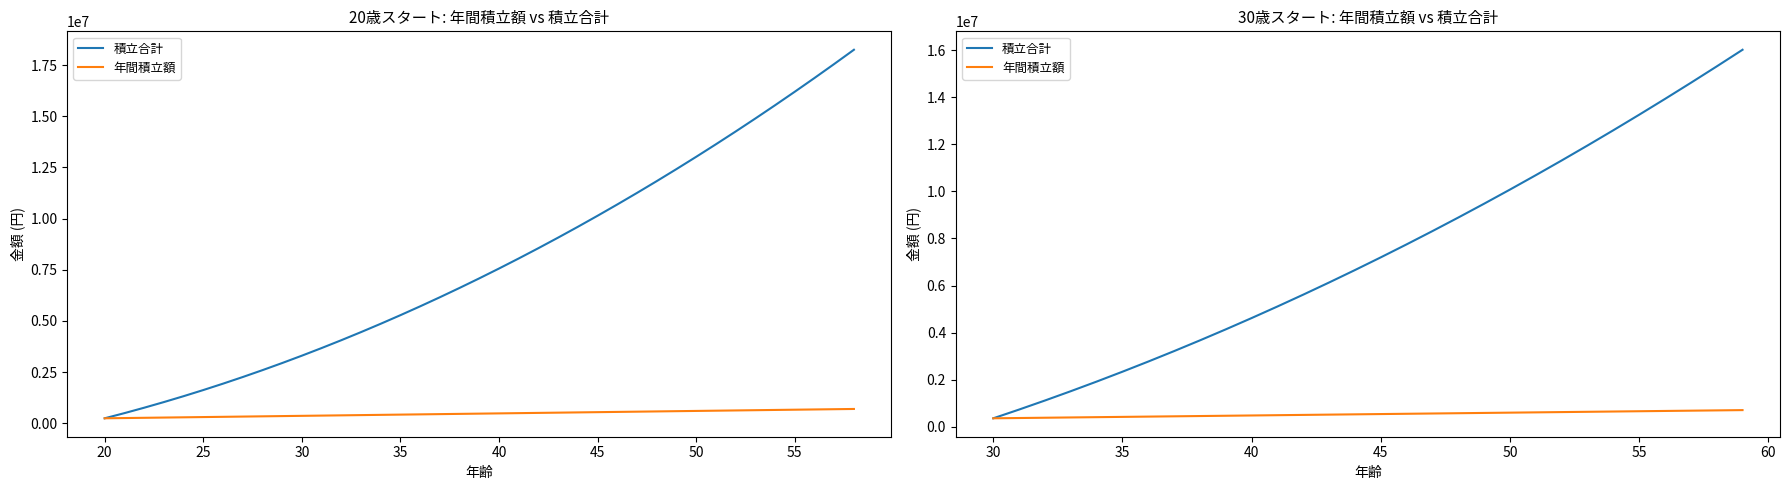

True or false: 年間積立額 and 積立合計 intersect in this chart.

False